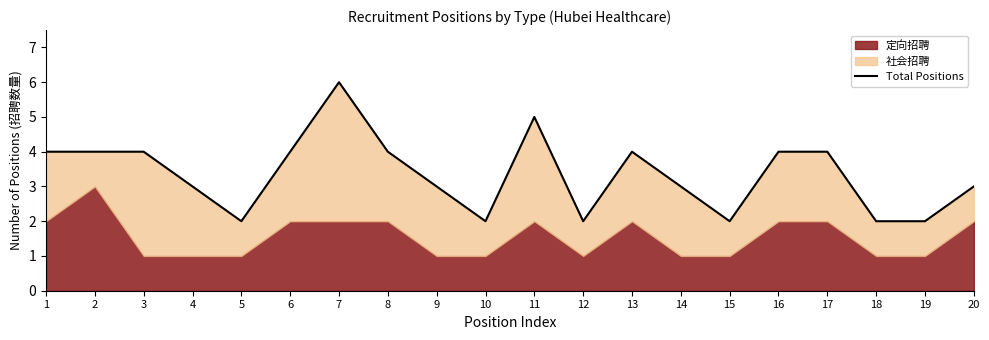

Which category has the lowest value across all series?

5